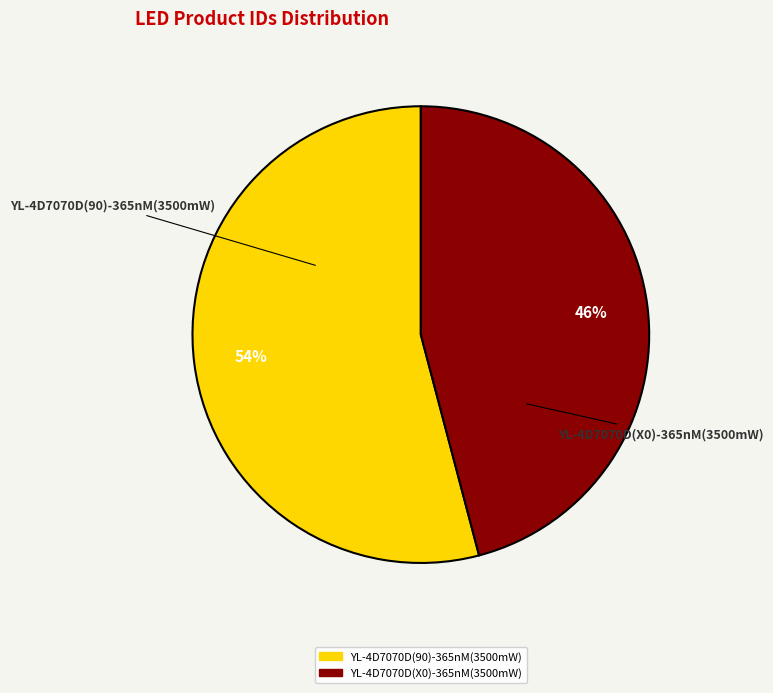

Between YL-4D7070D(X0)-365nM(3500mW) and YL-4D7070D(90)-365nM(3500mW), which is larger?

YL-4D7070D(90)-365nM(3500mW)